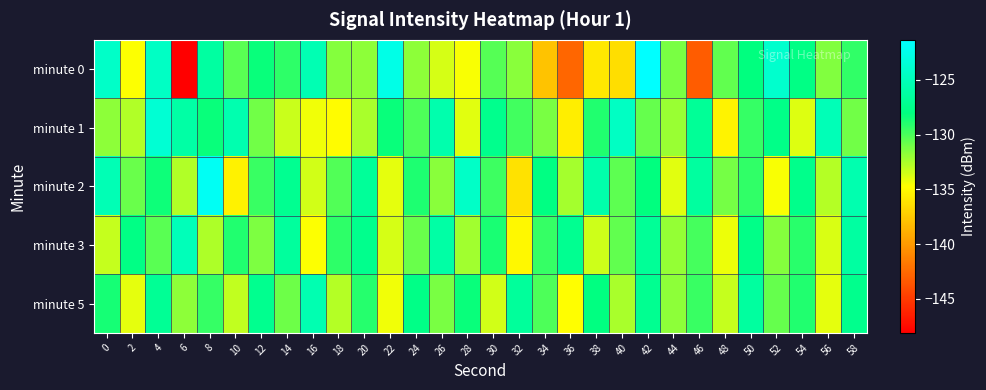

At how many categories does at least one series exceed -138?

30